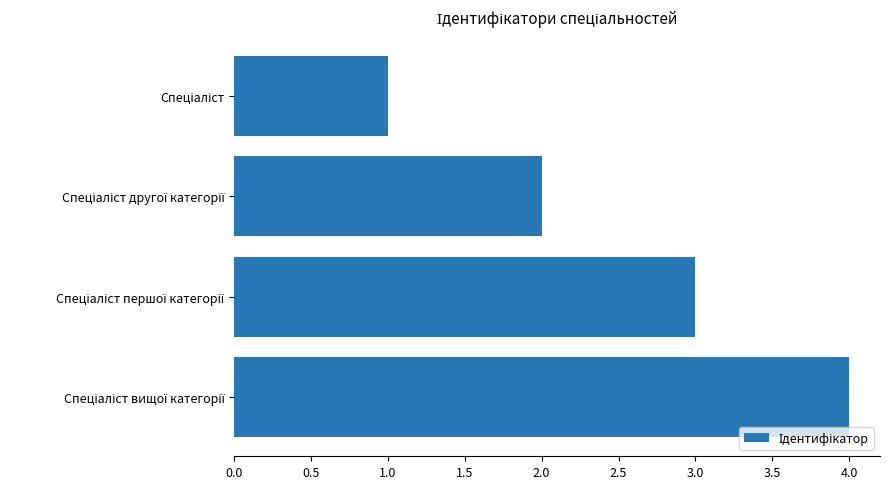

What is the maximum value shown in the chart?

4